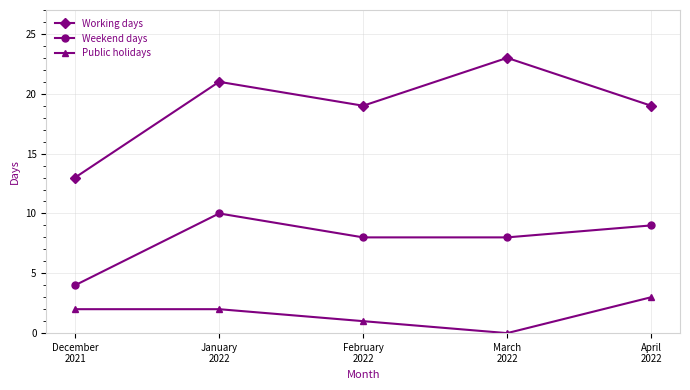

Which series has the largest range (max minus min)?

Working days